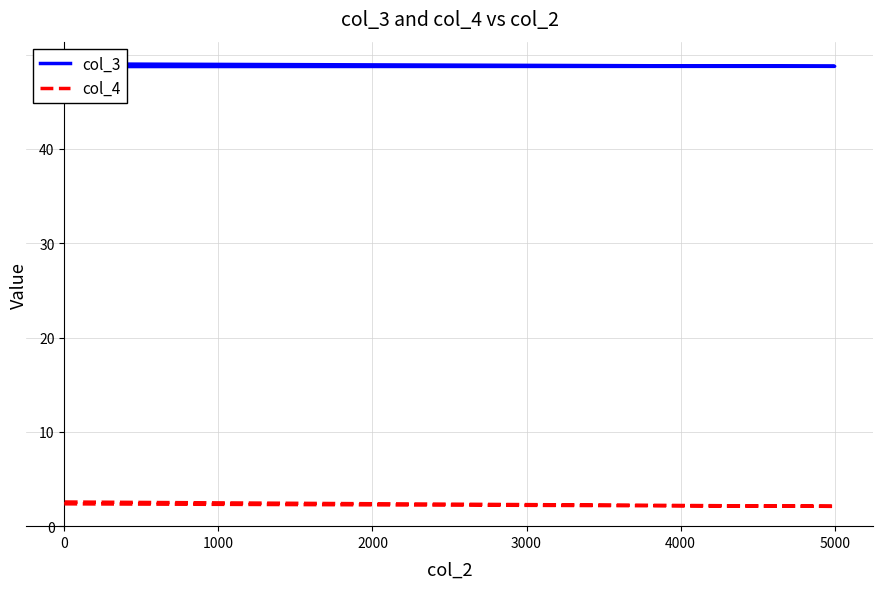

What is the greatest value displayed?

49.0